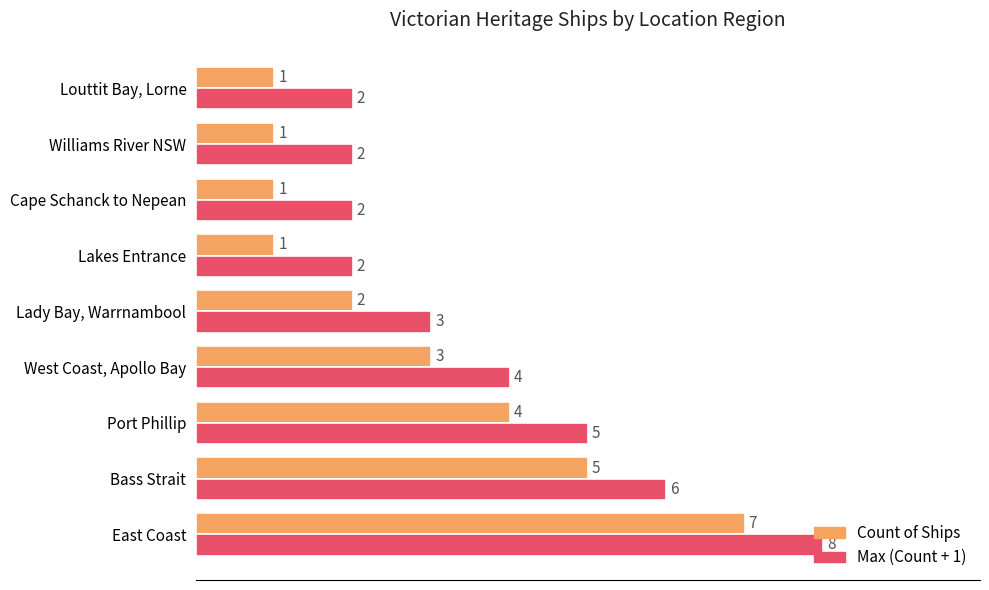

What is the highest value of the Count of Ships series?

7